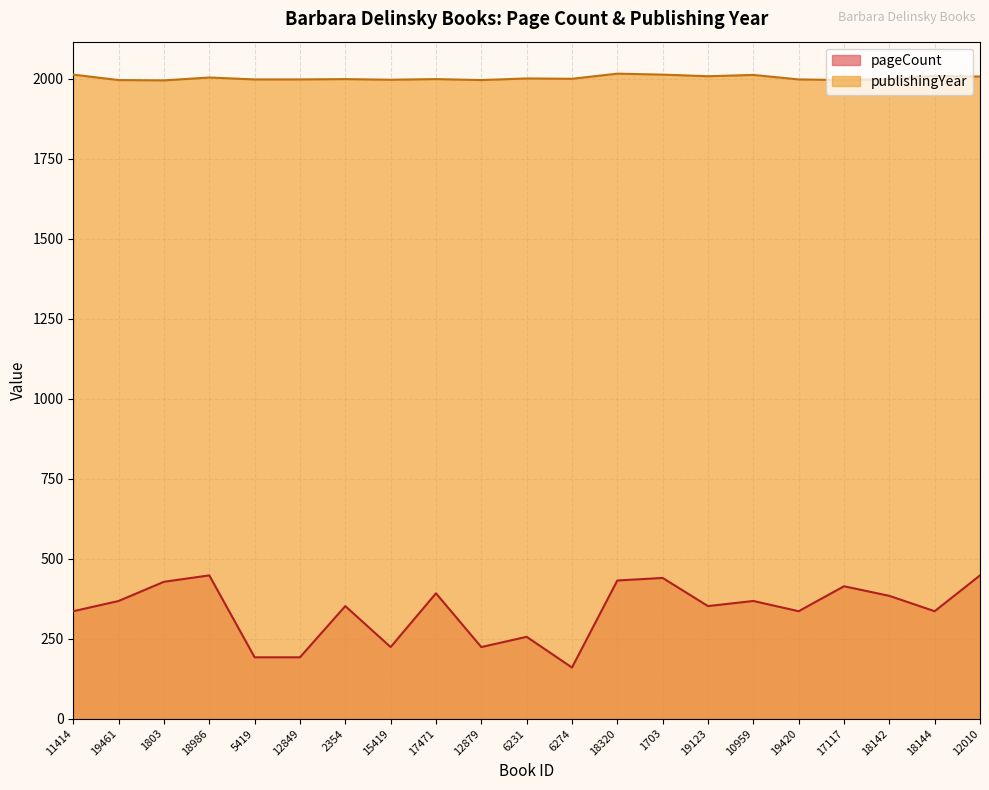

Rank the categories by publishingYear value from highest to lowest.

18320, 11414, 1703, 10959, 18144, 19123, 12010, 18986, 6231, 6274, 2354, 17471, 18142, 5419, 12849, 19420, 15419, 19461, 12879, 17117, 1803